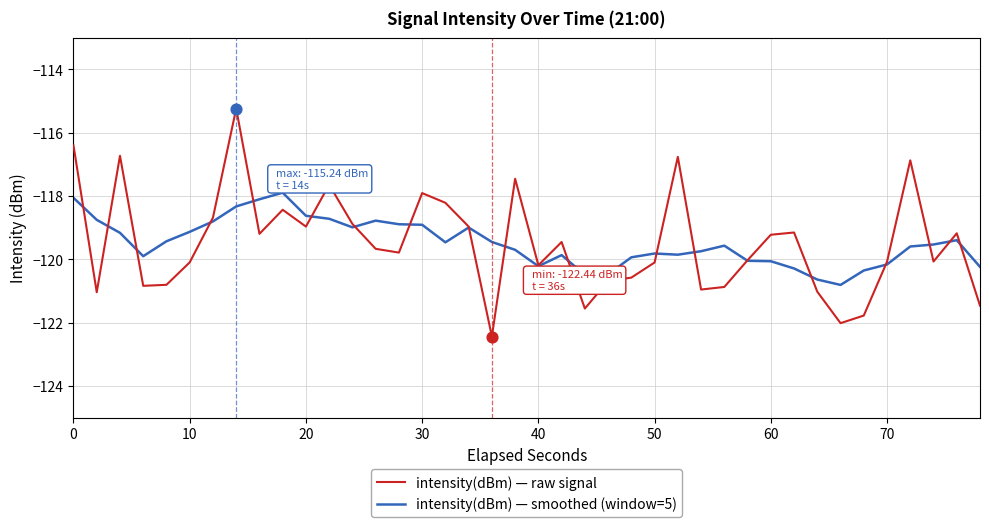

What is the minimum value shown in the chart?

-122.4